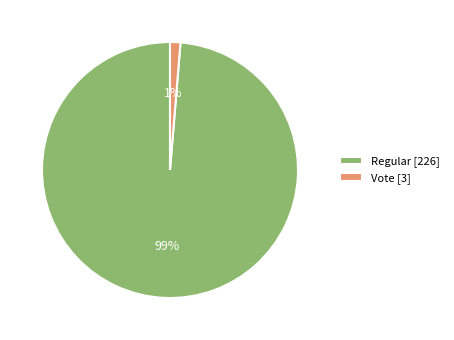

How many slices are in this pie chart?

2